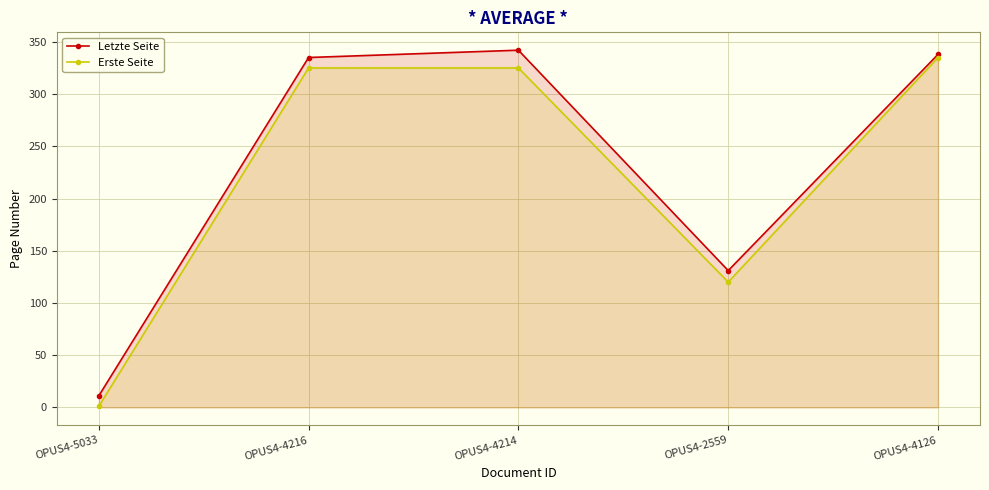

Is it true that Erste Seite equals 2 at OPUS4-5033?

False